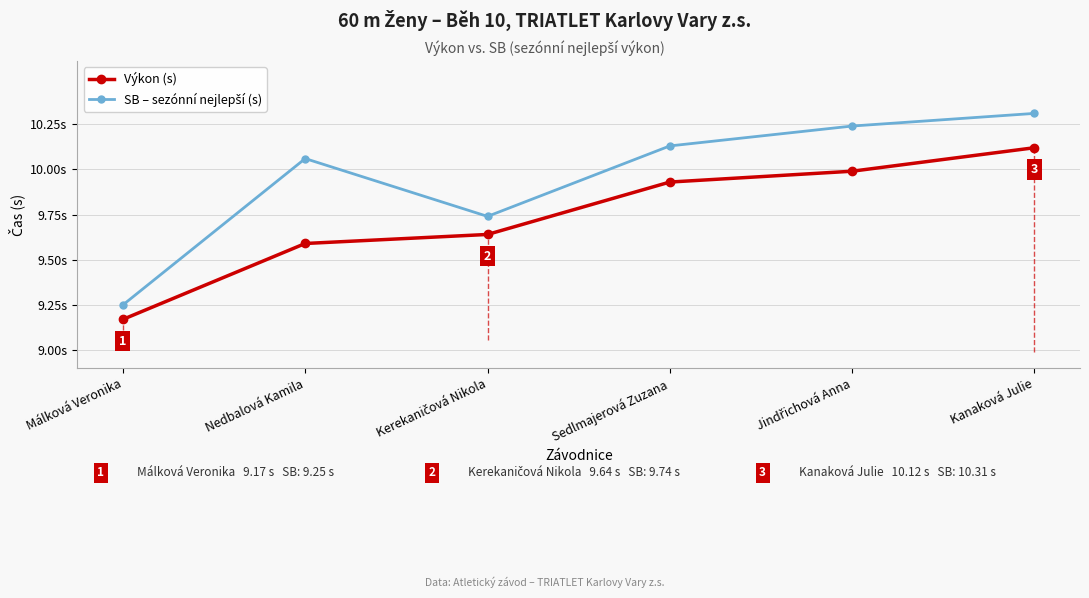

Which series has the largest total across all categories?

SB – sezónní nejlepší (s)